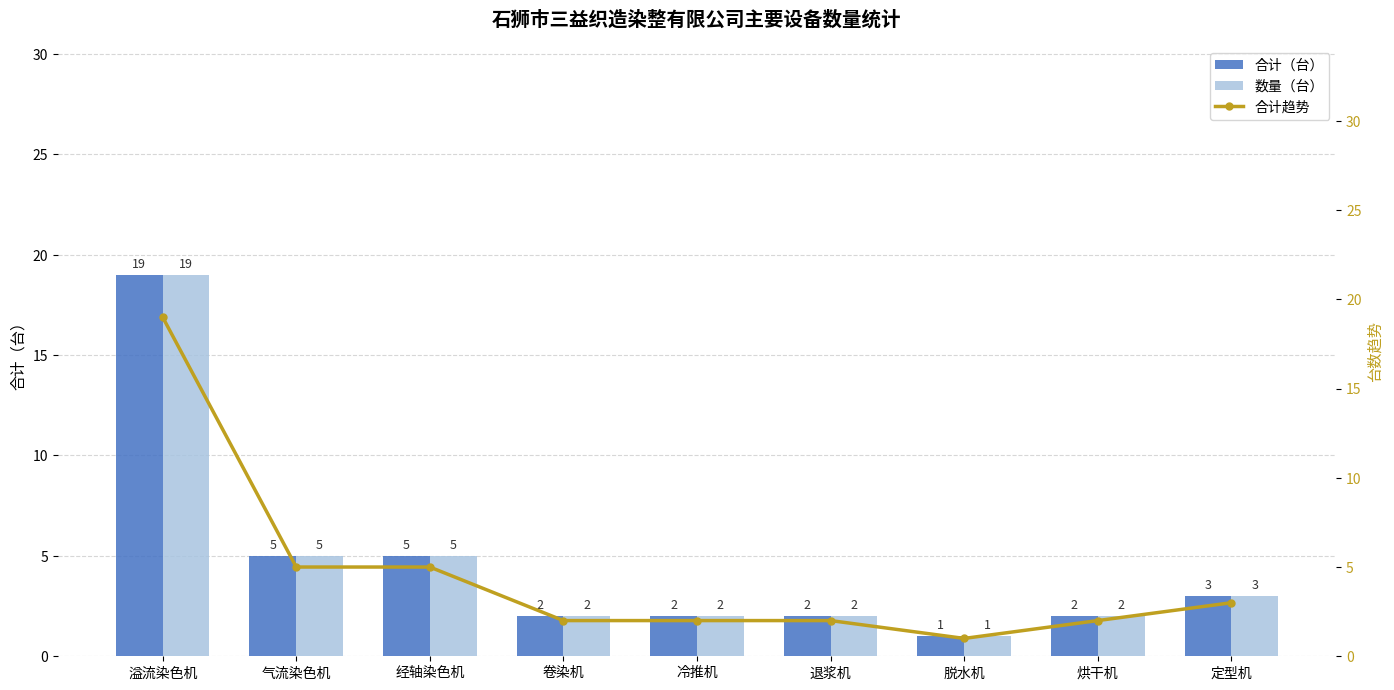

What is the highest value of the 合计（台） series?

19